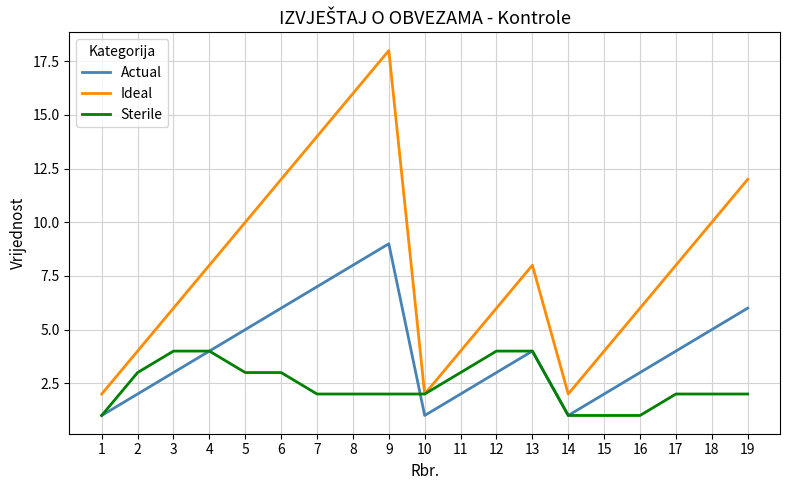

What is the difference between the Actual values at 9 and 14?

8